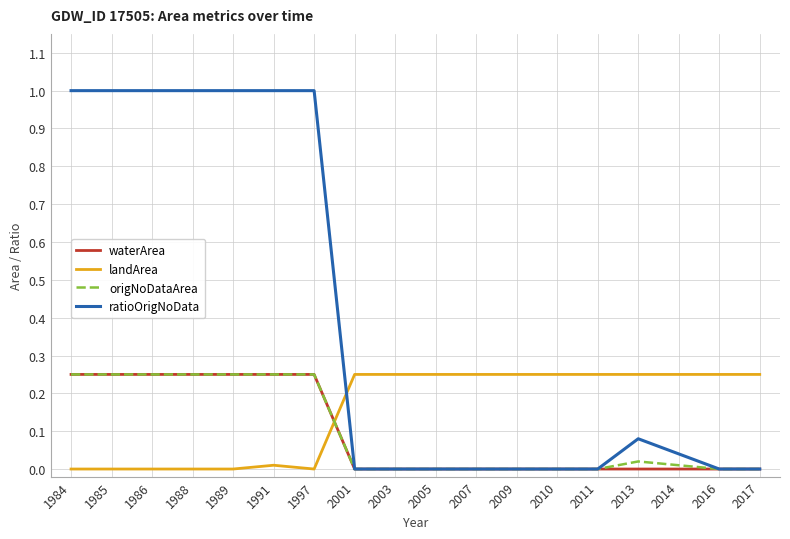

What is the average value of the ratioOrigNoData series?

0.4